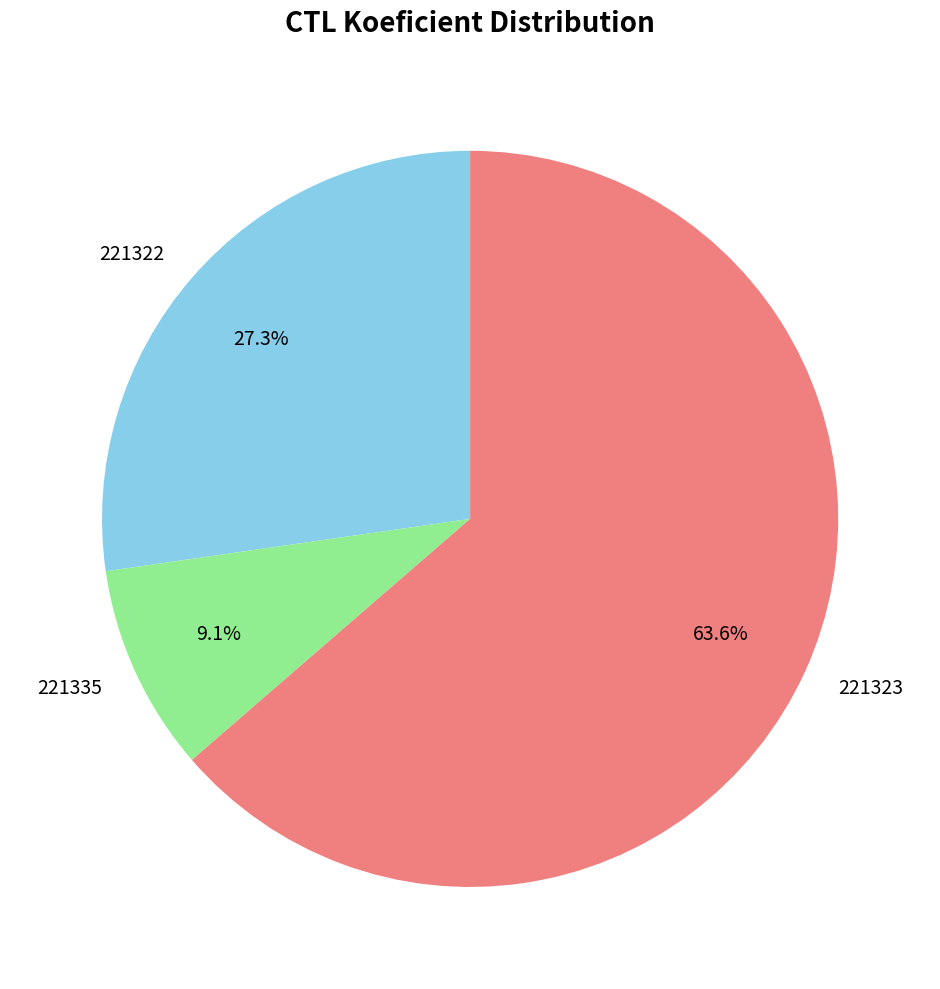

Is it true that 221322 is 27% of the pie?

True